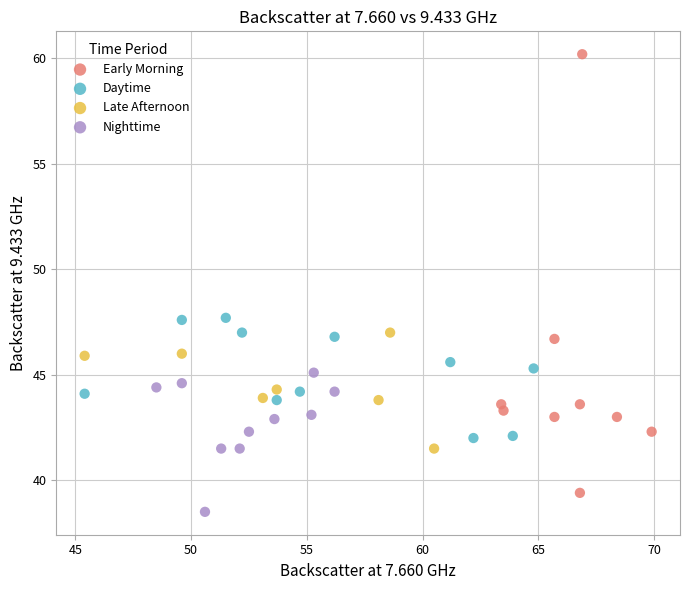

What are all the series names shown in the legend?

Early Morning, Daytime, Late Afternoon, Nighttime